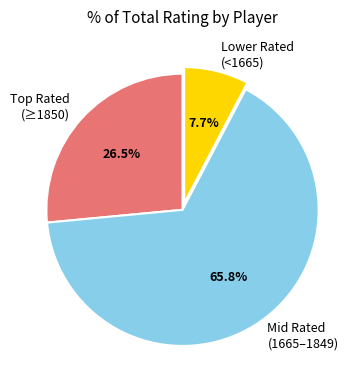

Which slice is the smallest?

Lower Rated (<1665)